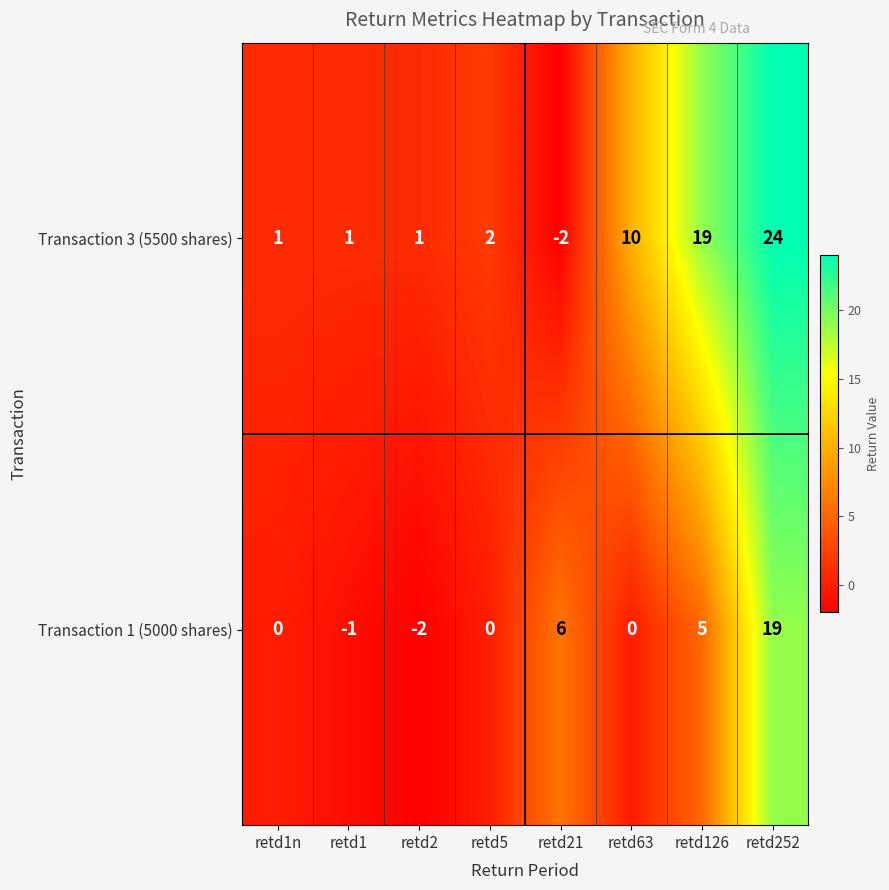

At which category is the sum across all series the highest?

retd252